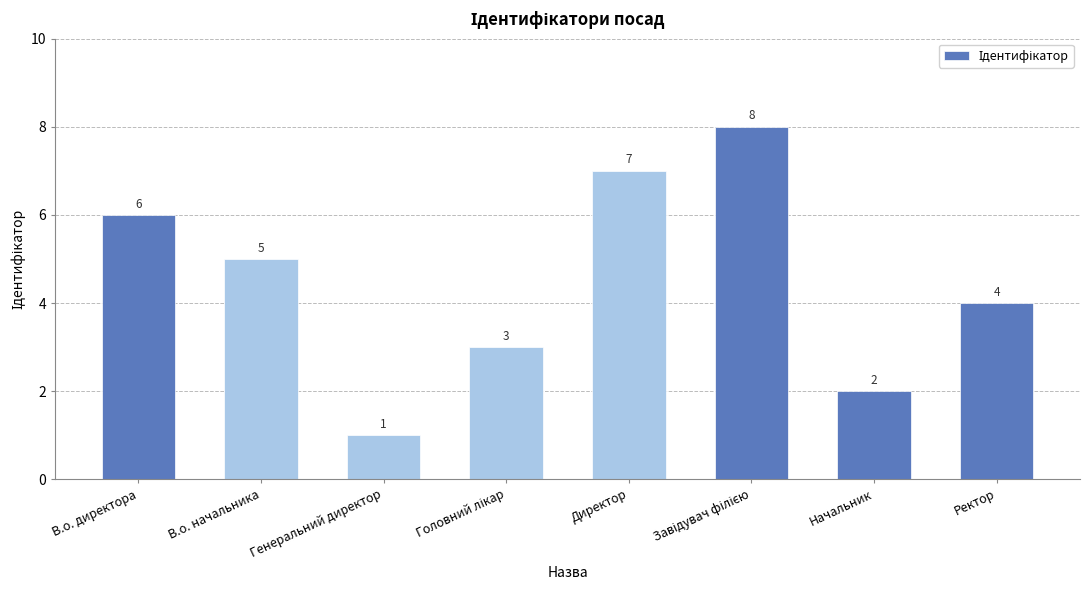

What is the ratio of the value at Ректор to the value at Директор?

0.6